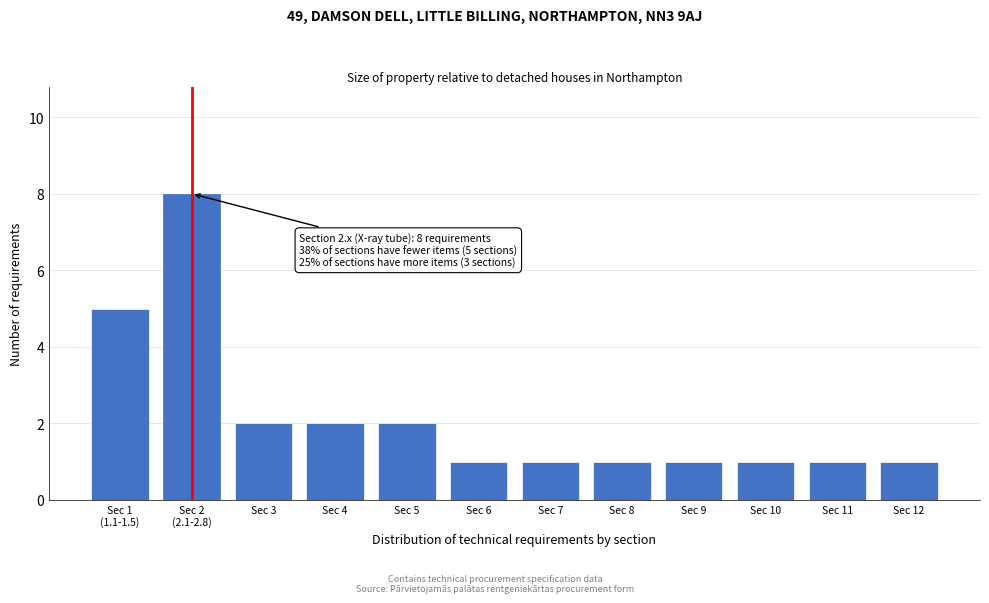

Reading left to right, transcribe all the data shown in this chart.

5	8	2	2	2	1	1	1	1	1	1	1